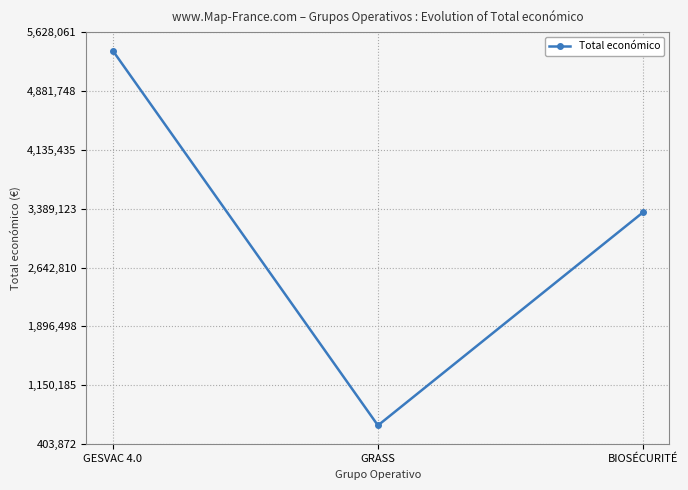

How many values are below 3342252?

1